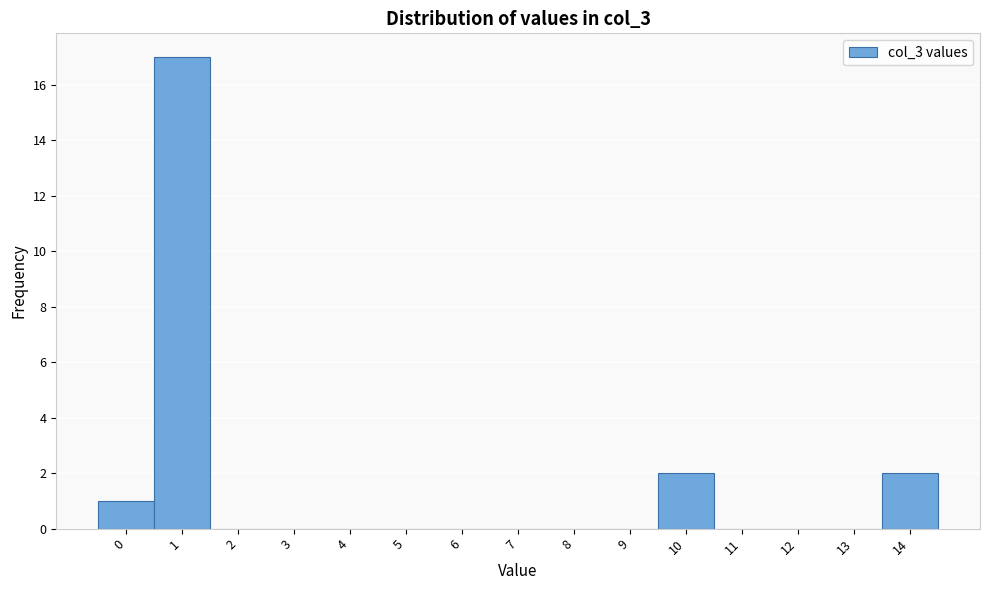

Reading left to right, transcribe all the data shown in this chart.

0=1	1=17	2=0	3=0	4=0	5=0	6=0	7=0	8=0	9=0	10=2	11=0	12=0	13=0	14=2